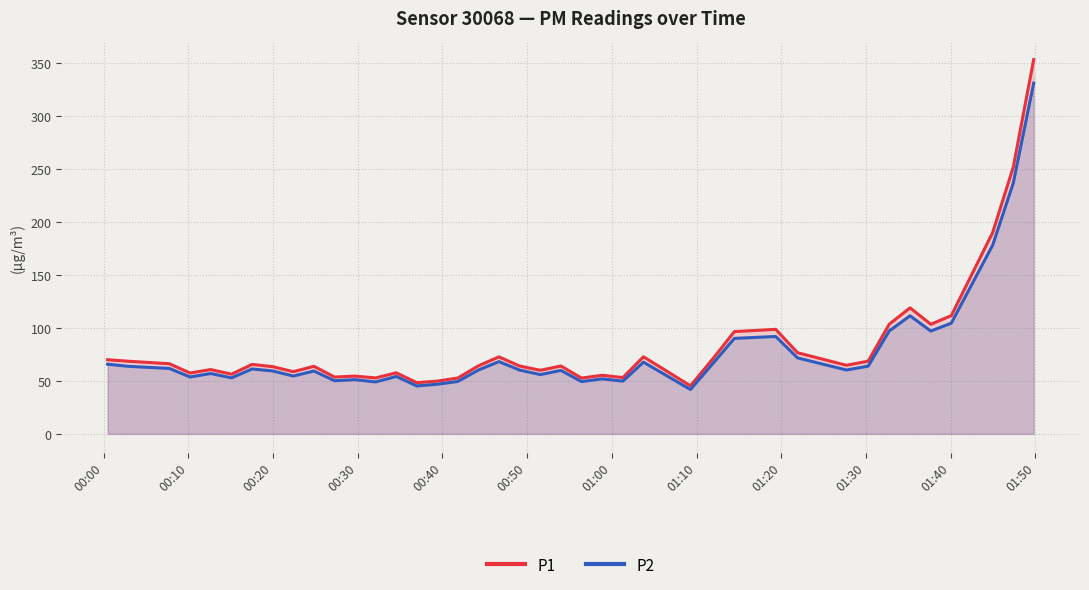

Count the number of data series in this chart.

2